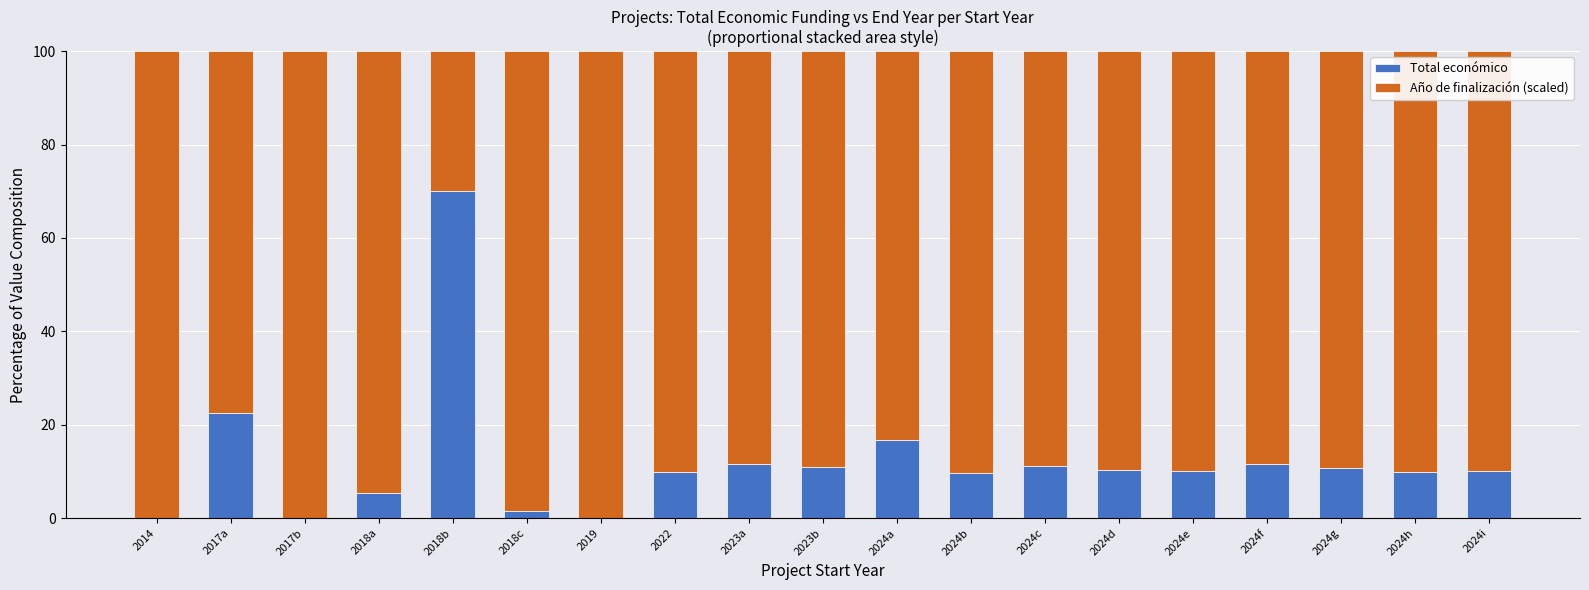

Is it true that Total económico equals 14.0 at 2022?

False